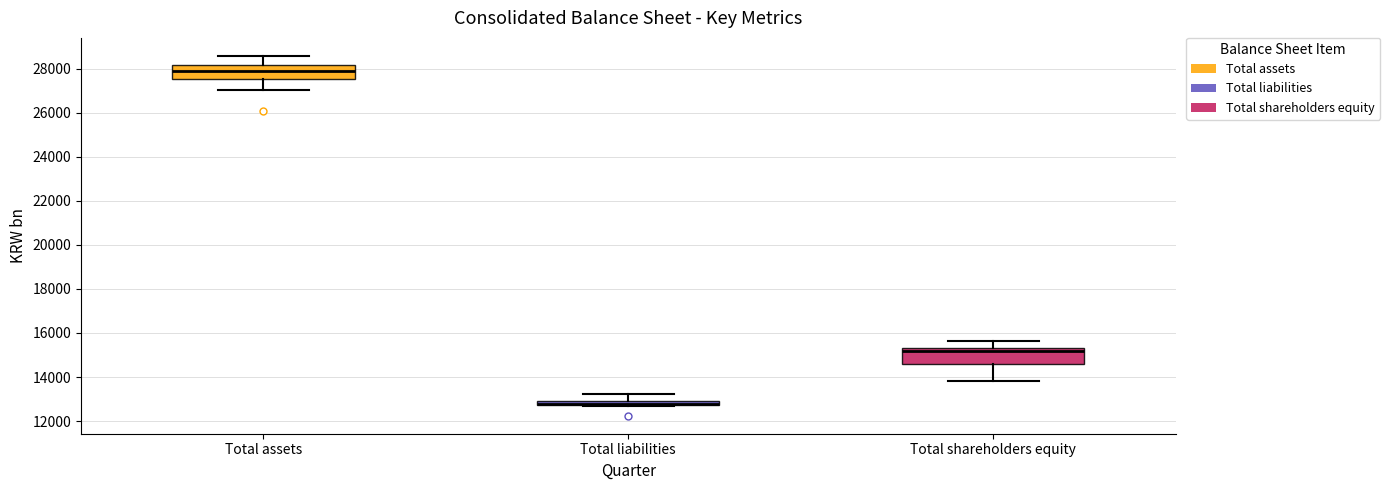

Where is the lower edge of the box for Total liabilities on the y-axis? The values are not printed on the chart, so give them approximately, as read against the axis.

12800